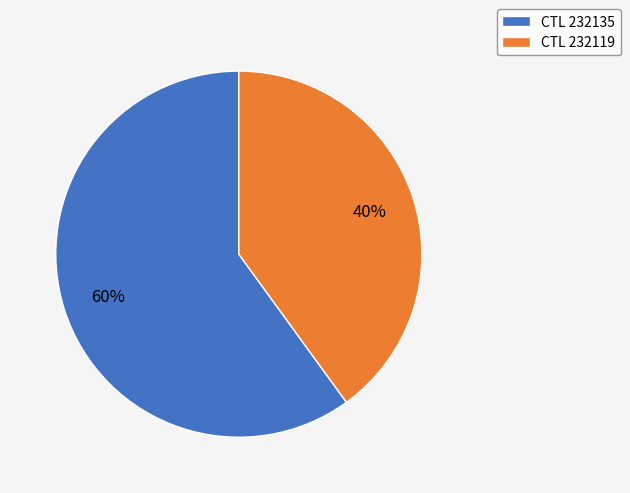

To the nearest percent, what portion does CTL 232119 represent?

40%